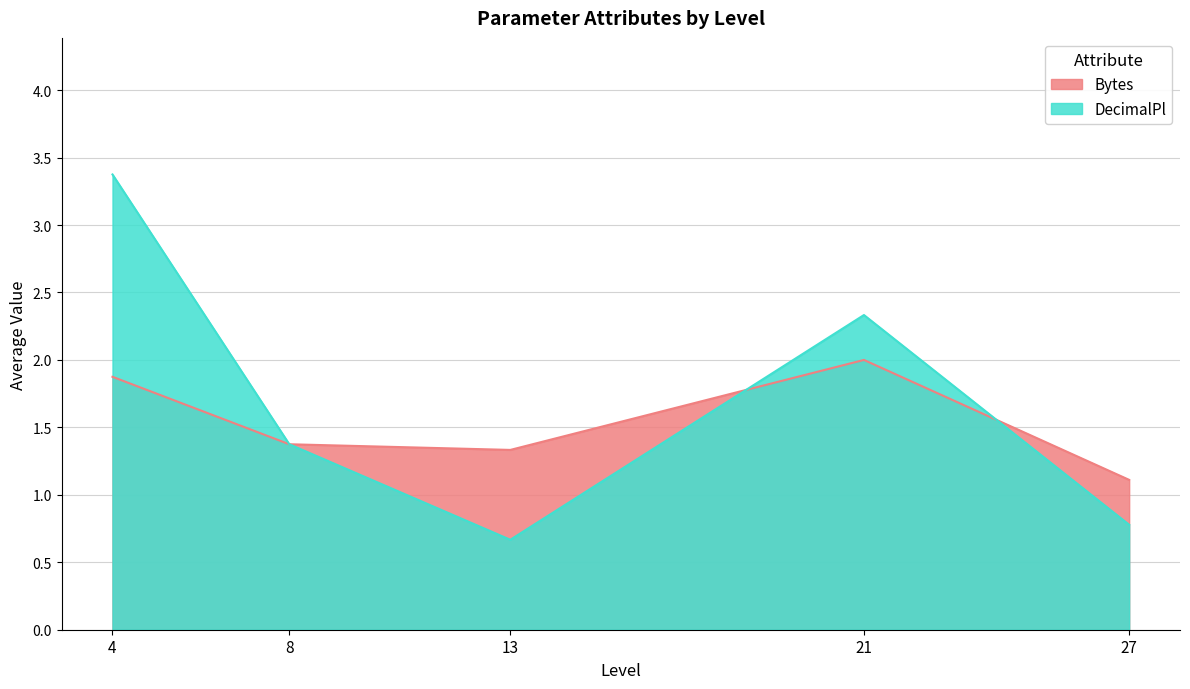

Is the value of DecimalPl at 8 greater than the value of Bytes at 21?

No